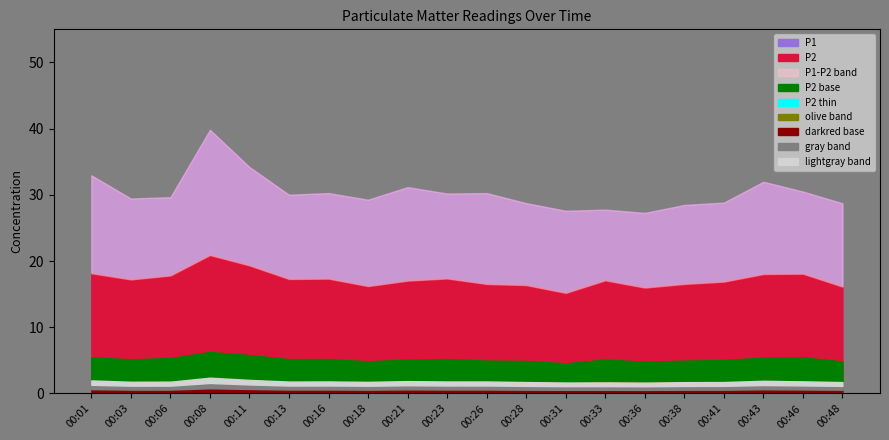

Which series has the largest range (max minus min)?

P1